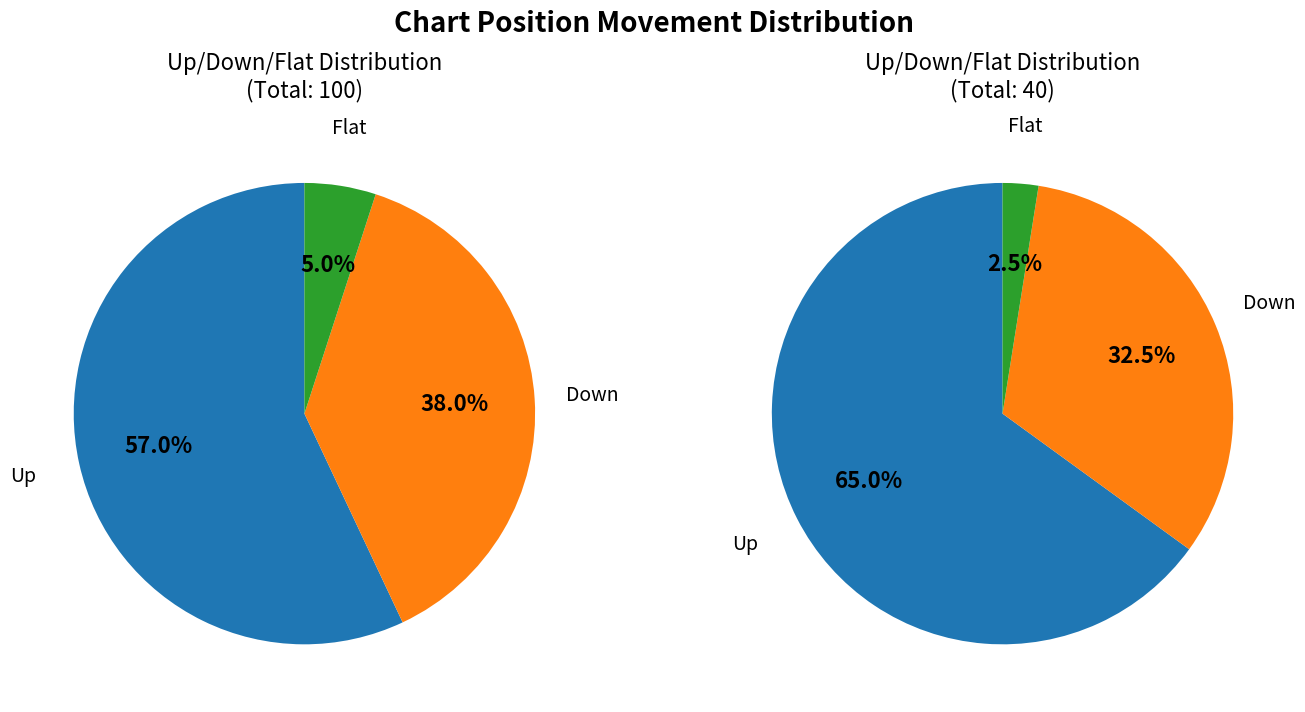

Is the sum of - and down greater than half?

No